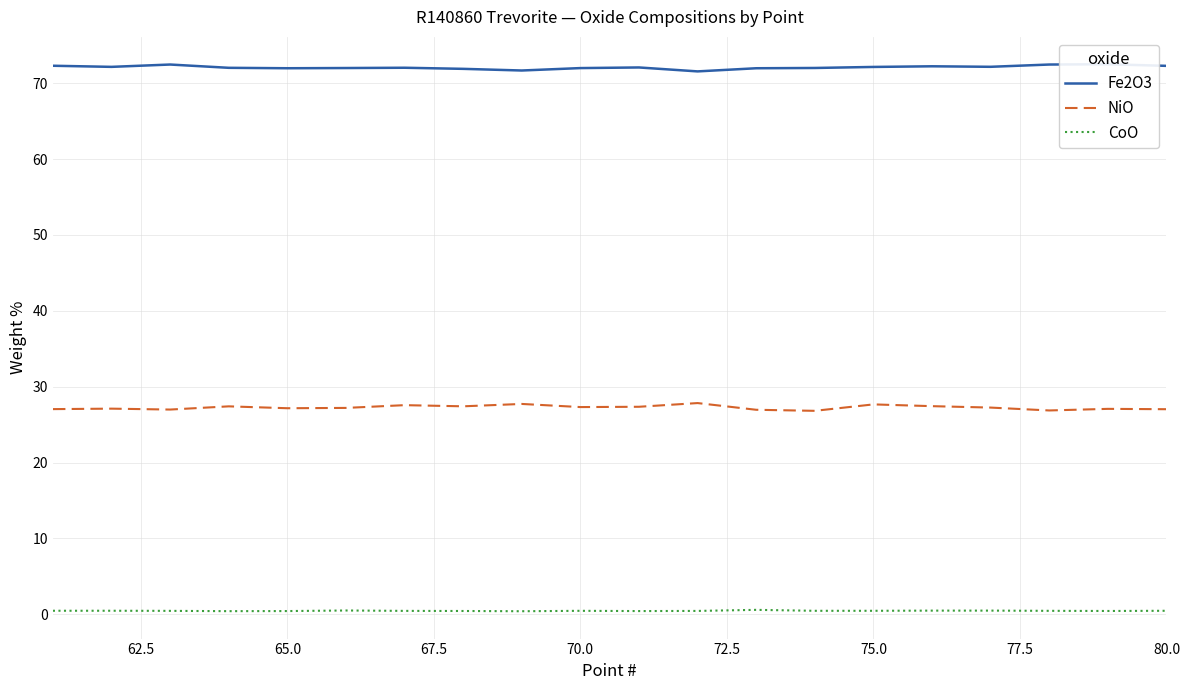

What is the sum of all Fe2O3 values?

1441.8